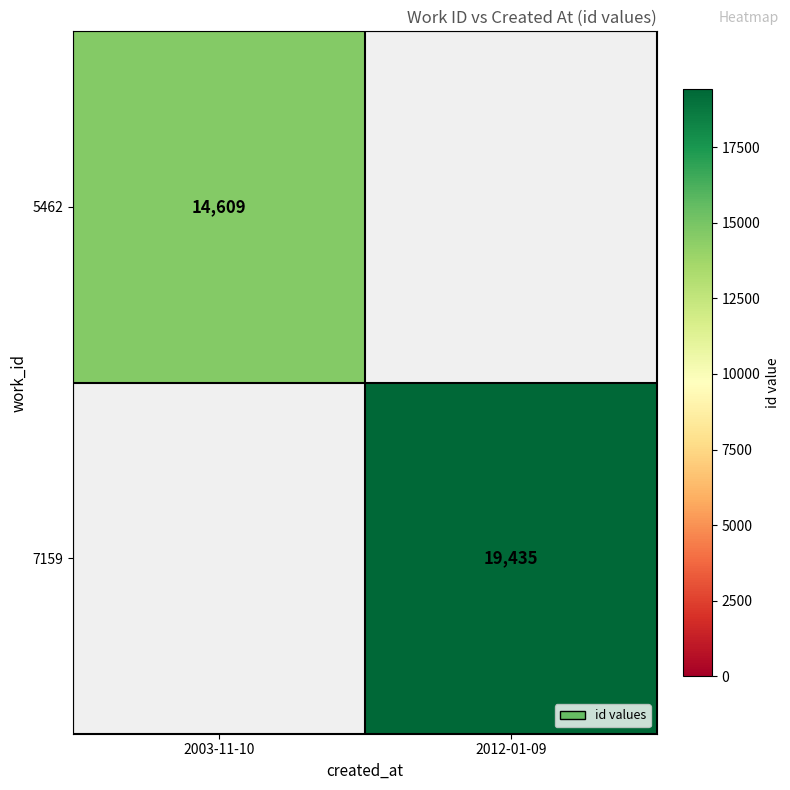

List the labels in order of 7159 value, largest first.

2003-11-10, 2012-01-09